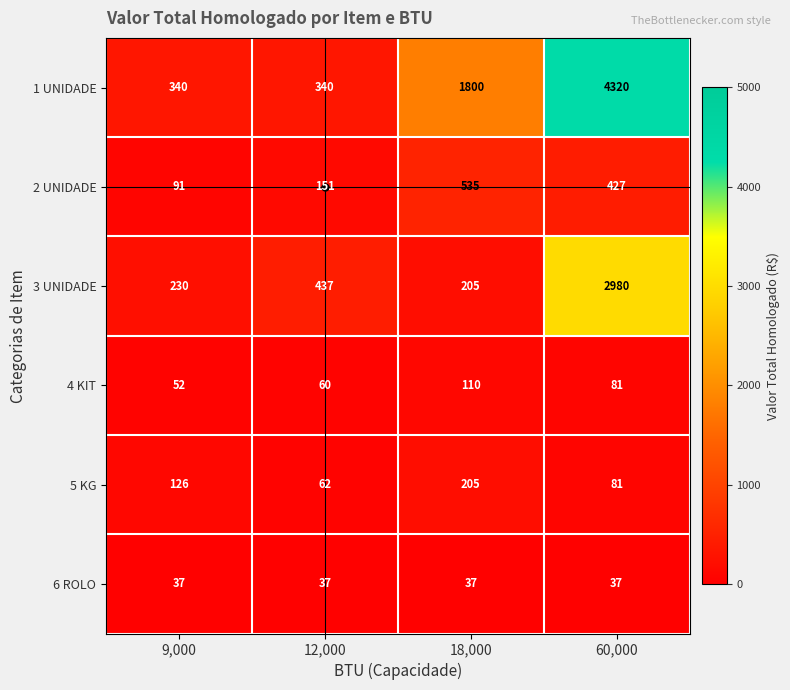

List the labels in order of 3 UNIDADE value, largest first.

60,000, 12,000, 9,000, 18,000